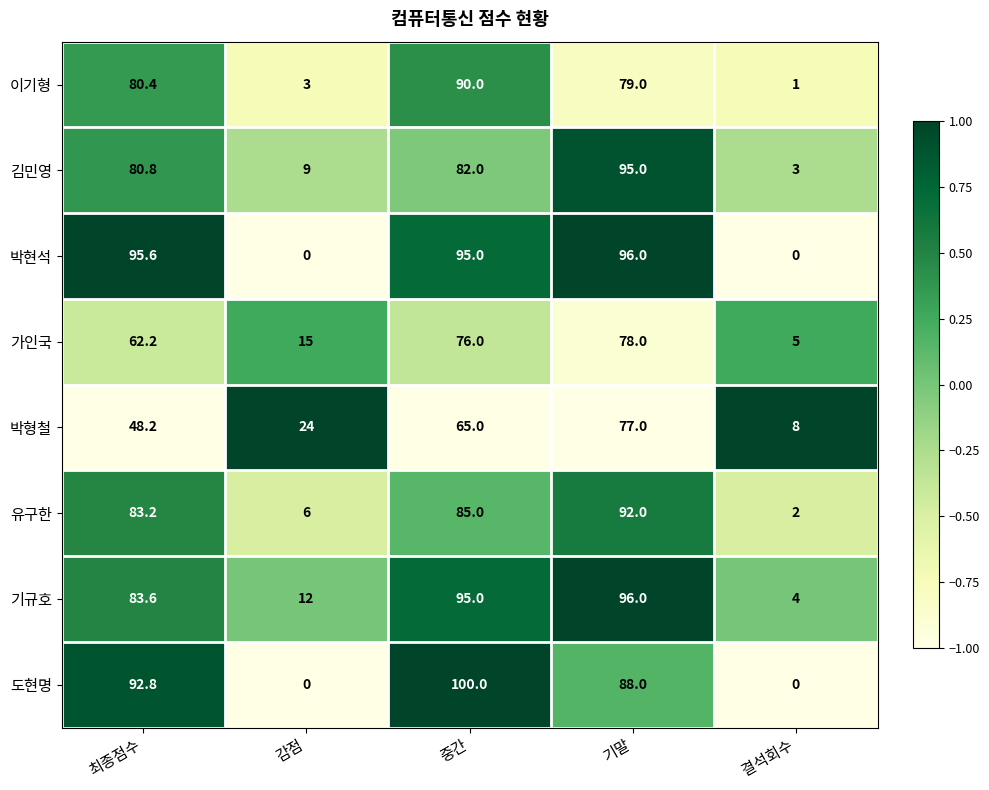

At which label does 기규호 reach its minimum?

결석회수